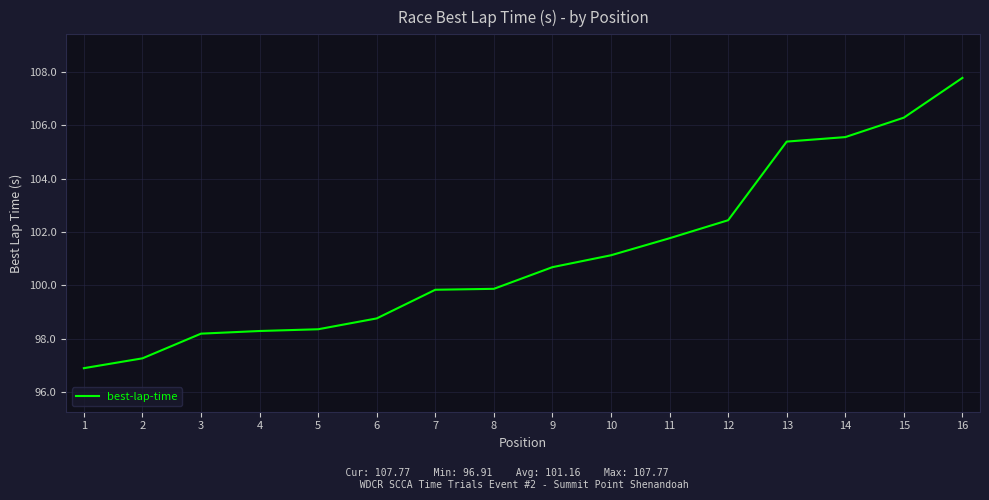

How many lines are shown in the chart?

1